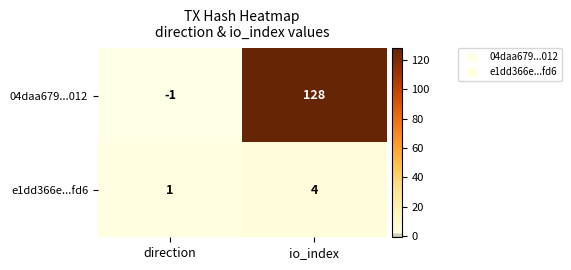

Where is 04daa679...012 nearest to the value 63?

direction